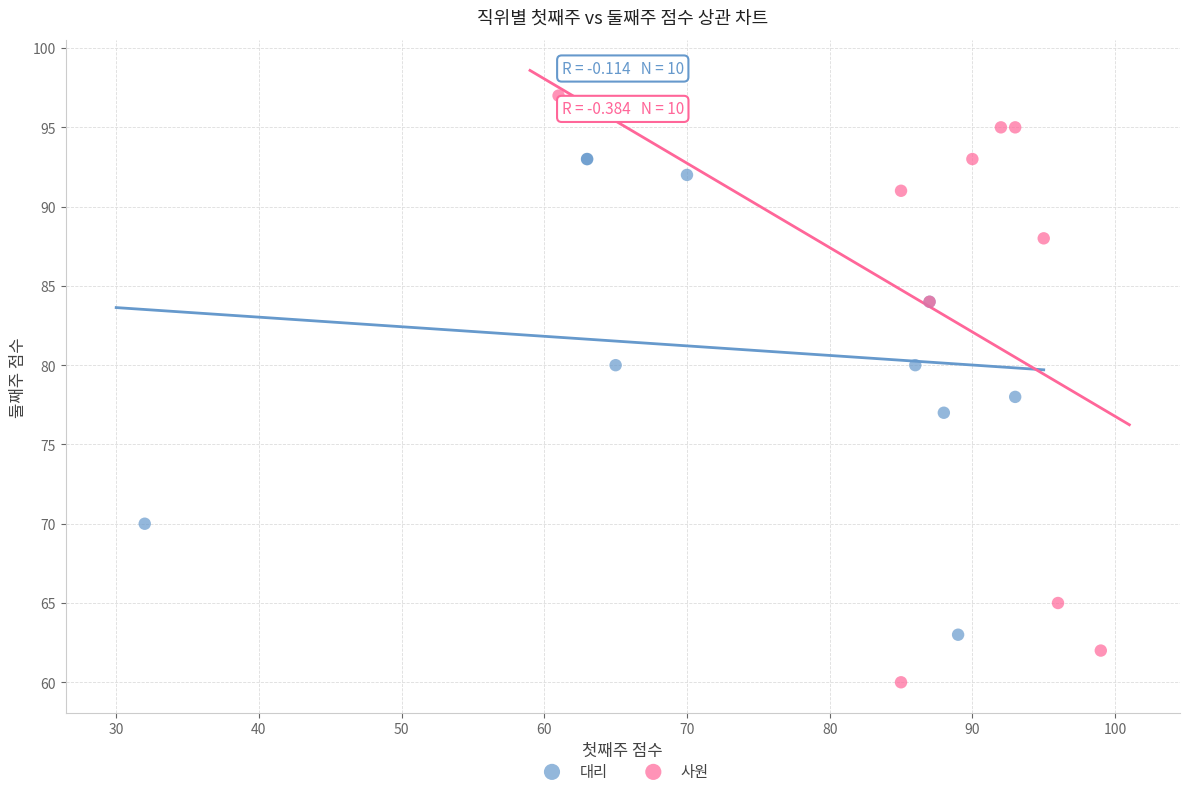

Which series has the widest spread of Y values?

사원